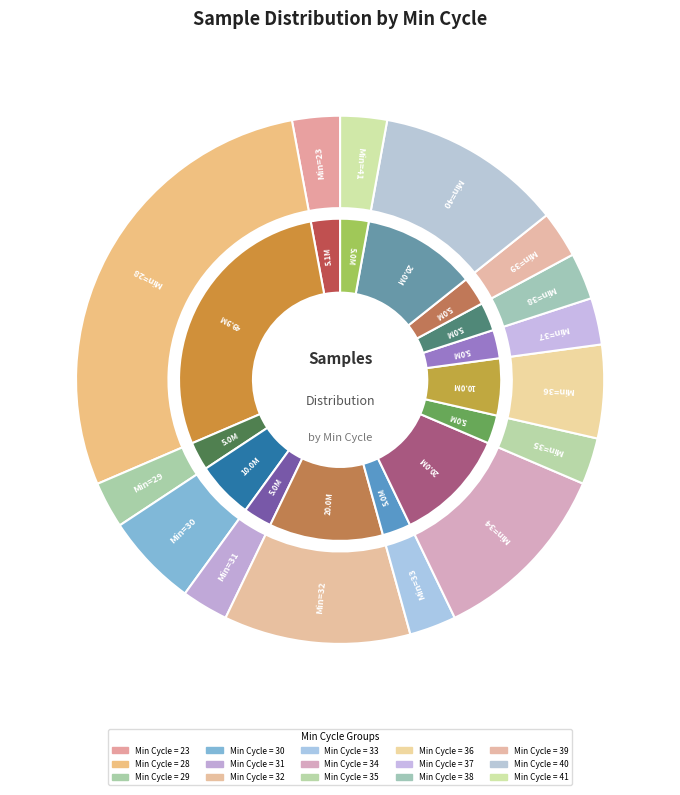

Is 31 the majority of the pie?

No